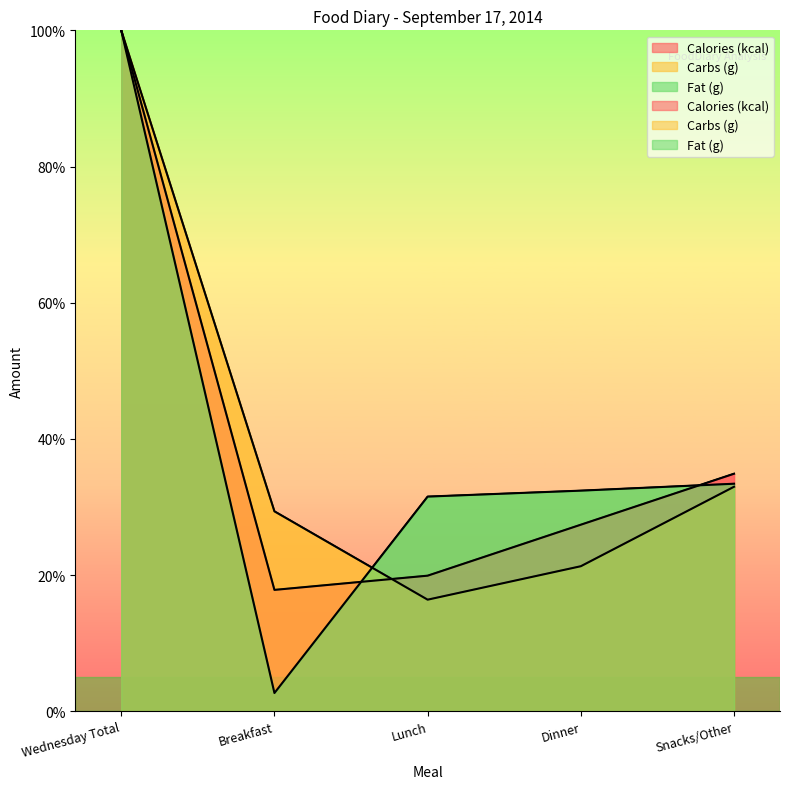

What is the difference between the Calories (kcal) values at Snacks/Other and Lunch?

15.0